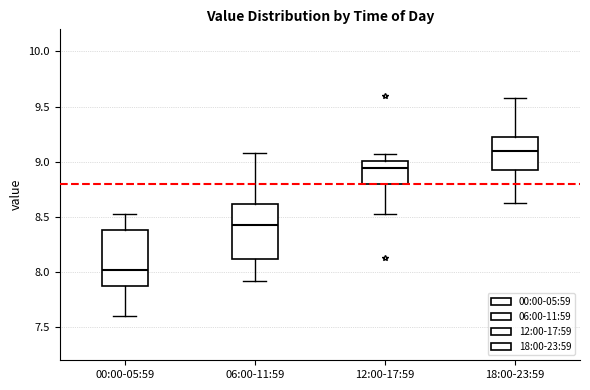

Where is the upper edge of the box for 18:00-23:59 on the y-axis? The values are not printed on the chart, so give them approximately, as read against the axis.

9.25